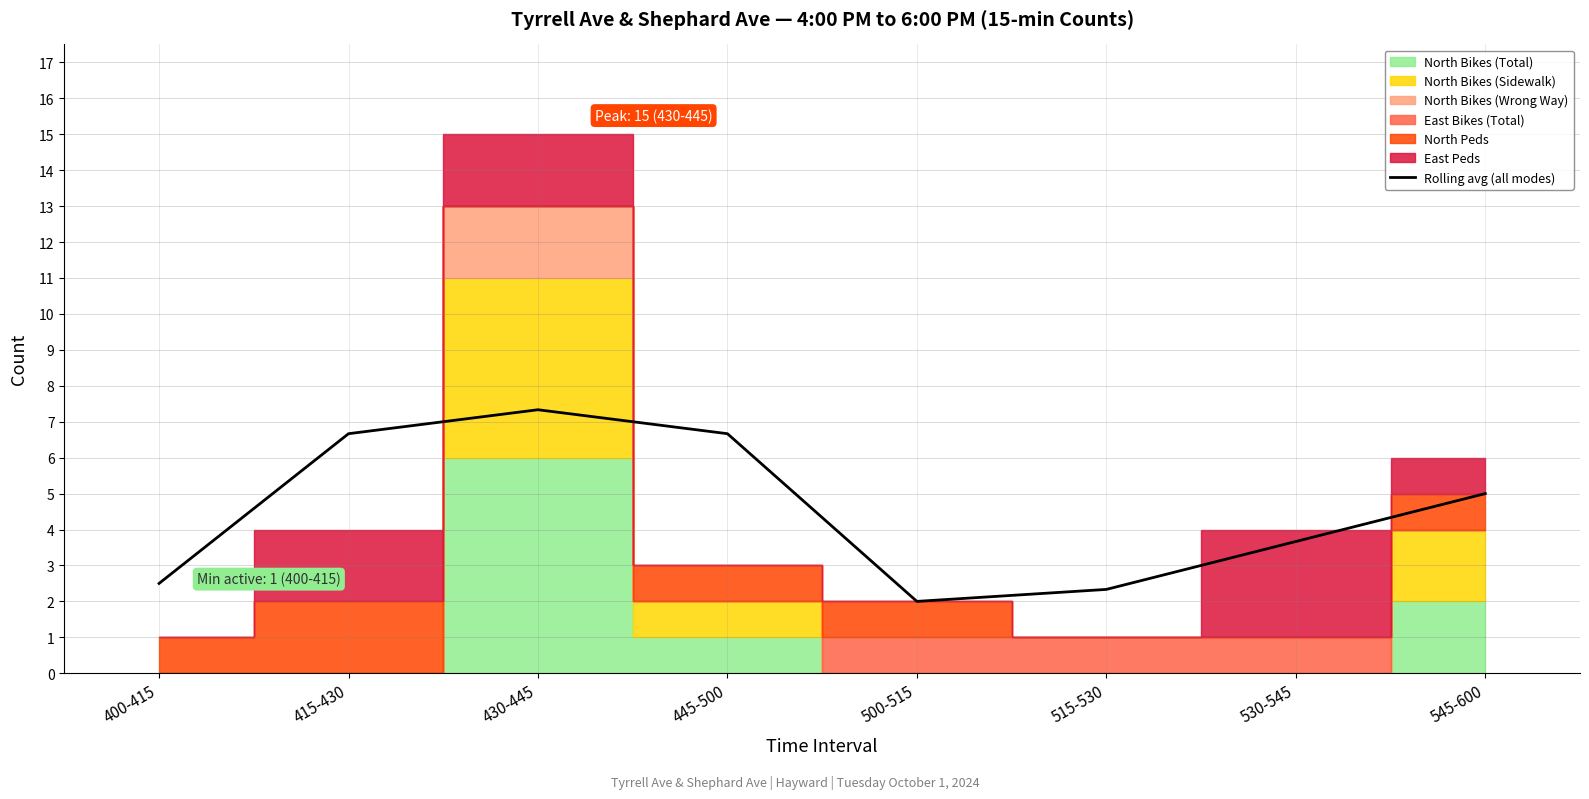

Reading left to right, list all the values displayed in this chart.

2.5	6.7	7.3	6.7	2.0	2.3	3.7	5.0